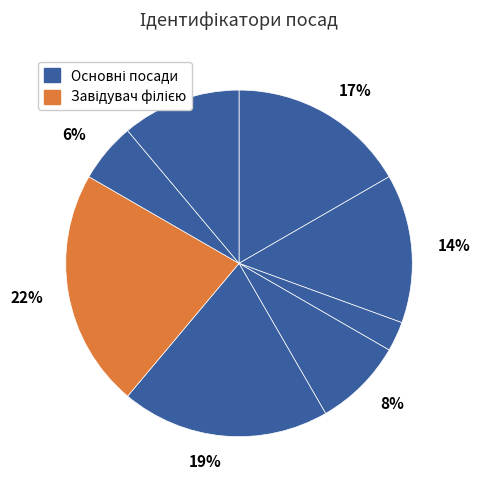

How many slices are in this pie chart?

8